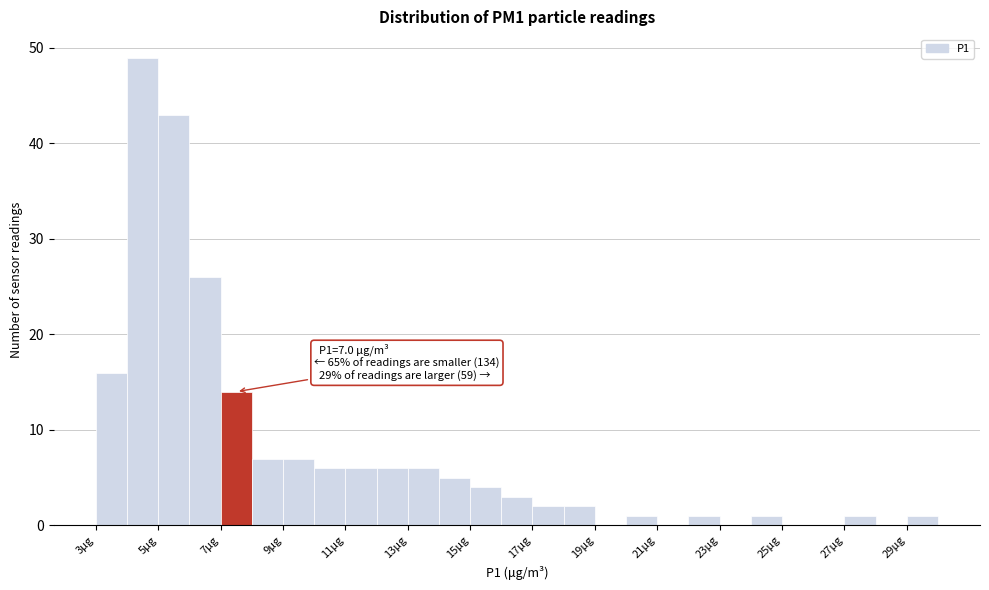

Over which range of the x-axis is the bar tallest?

4 to 5